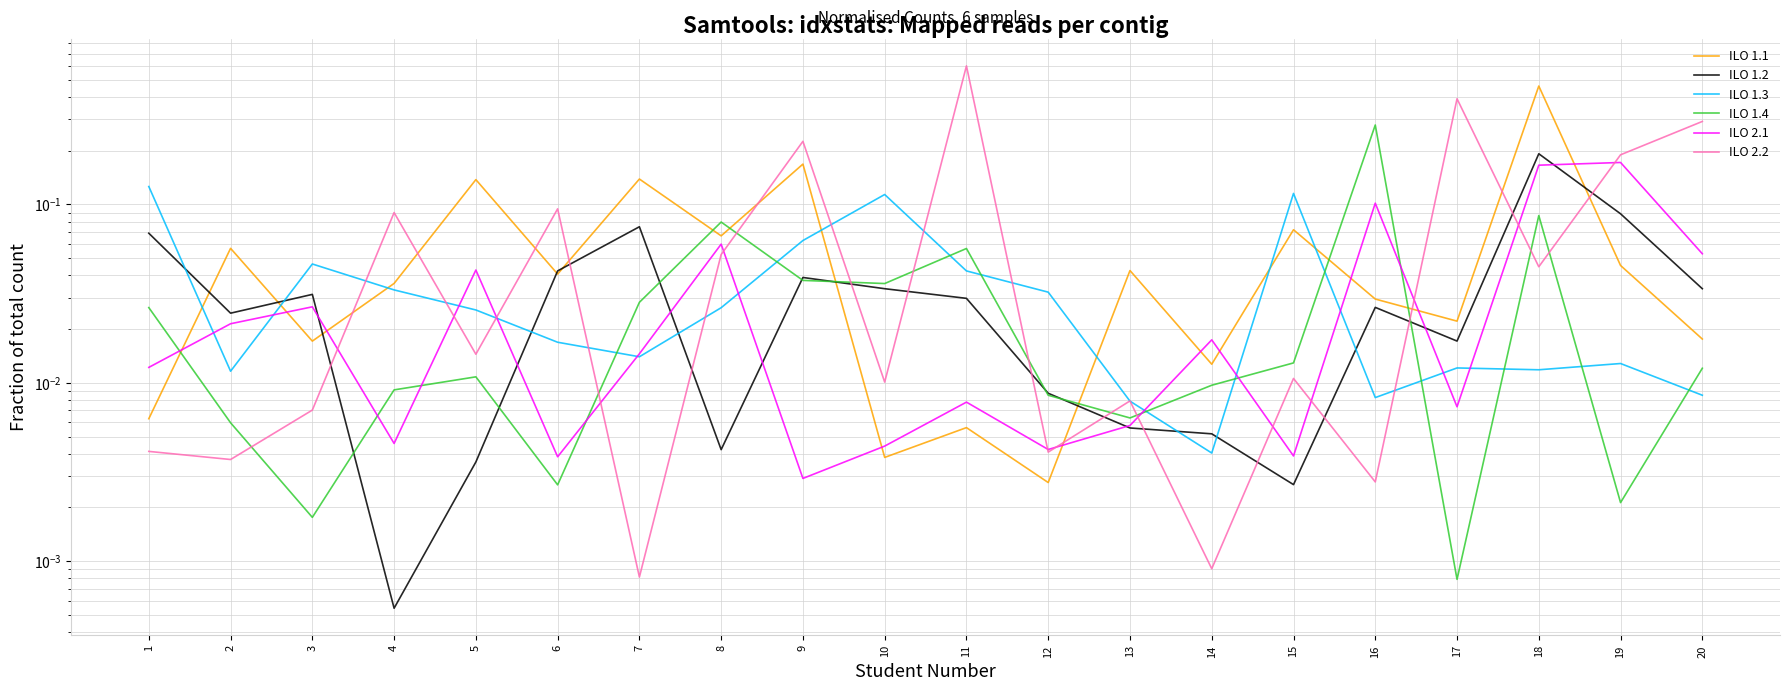

At 1, list the series in order from largest to smallest.

ILO 1.3, ILO 1.2, ILO 1.4, ILO 2.1, ILO 1.1, ILO 2.2